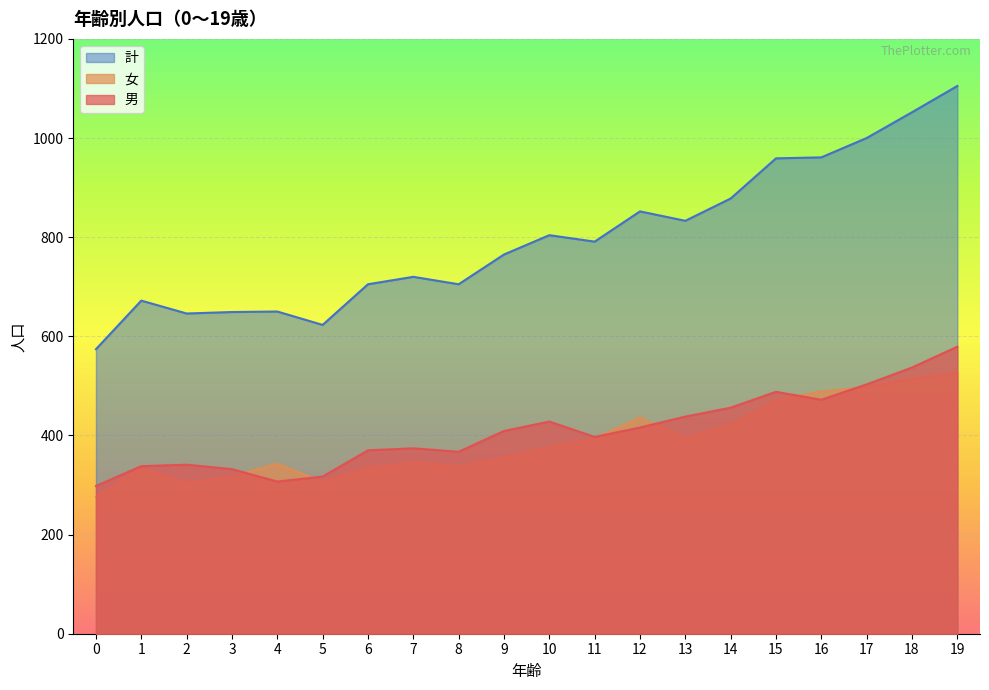

List the series in order of their peak value, lowest first.

女, 男, 計